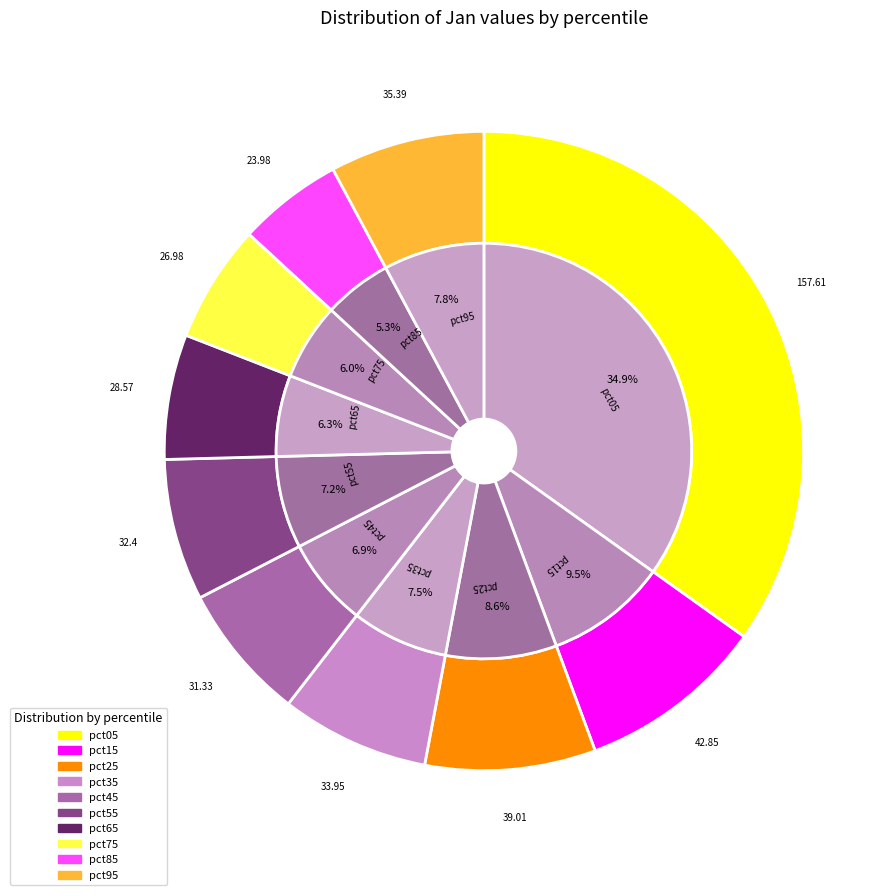

To the nearest percent, what is the difference between the pct05 and pct35 slice percentages?

27%